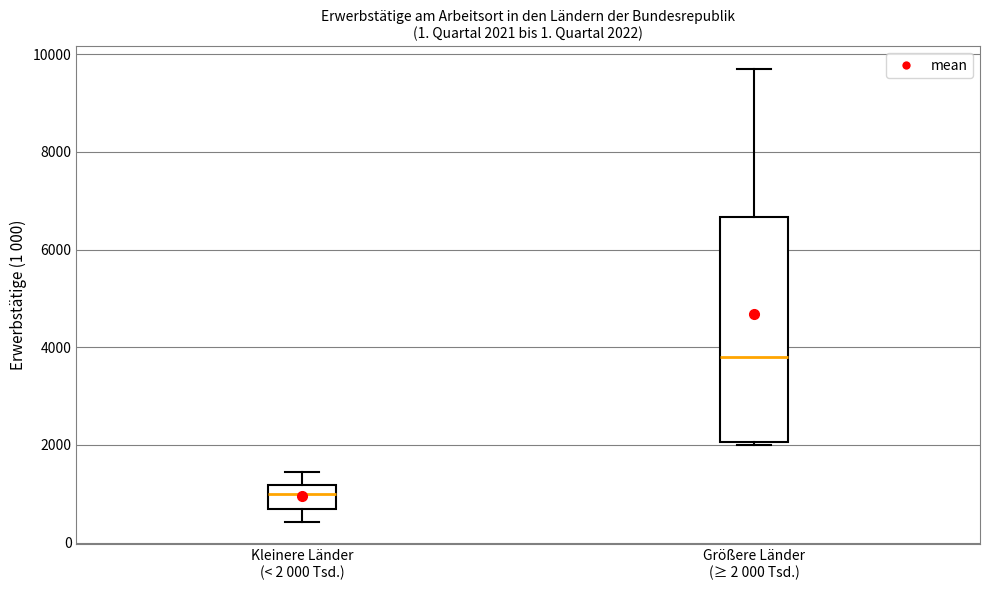

Which box's median line is the lowest?

Kleinere Länder (< 2 000 Tsd.)